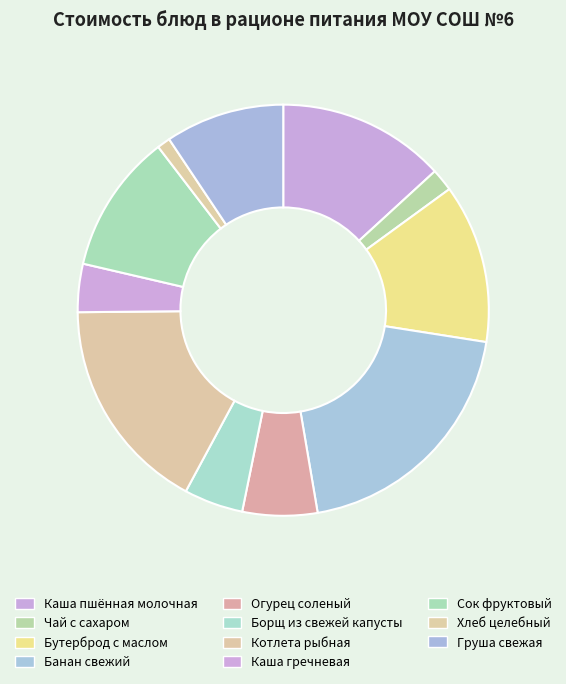

Does Огурец соленый account for over 50% of the chart?

No